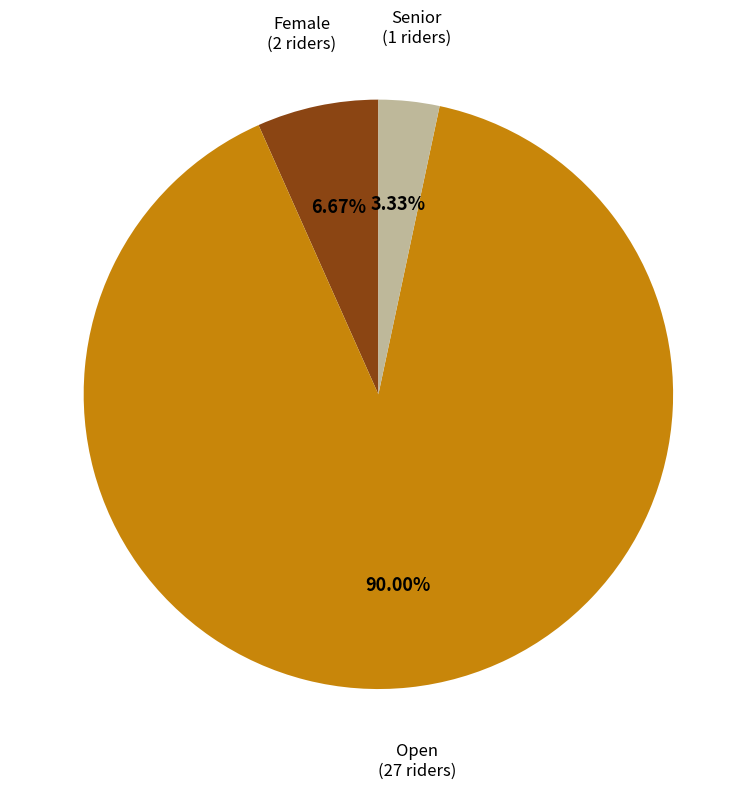

How many slices are in this pie chart?

3